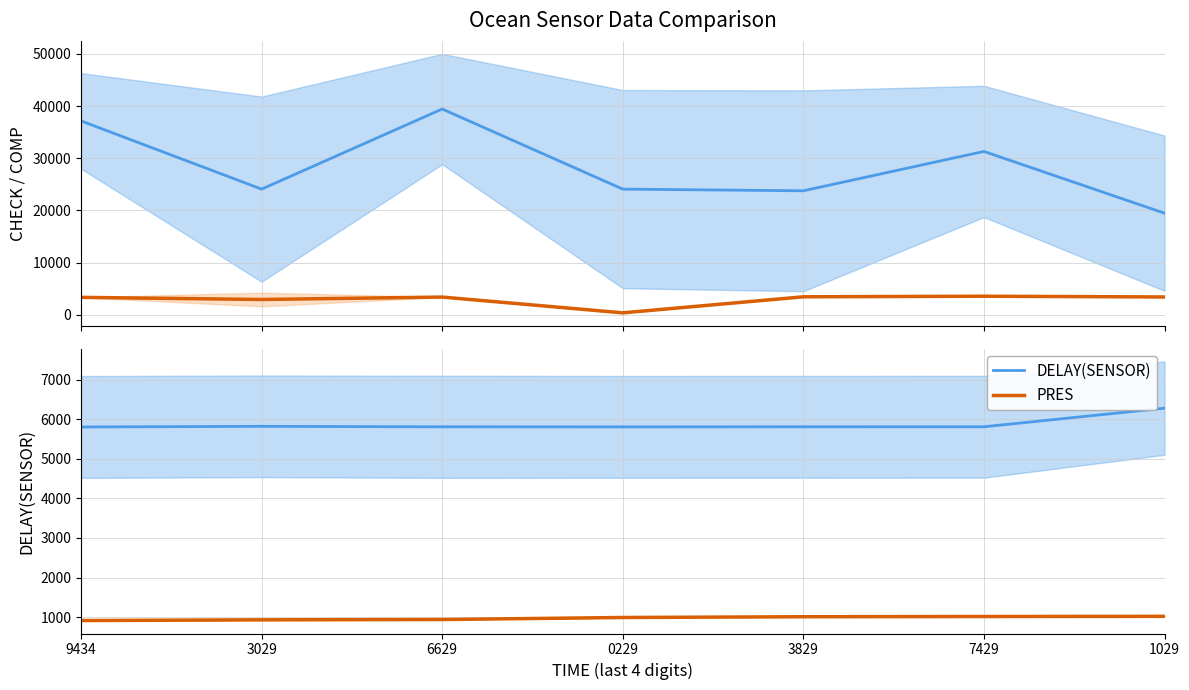

What is the difference between the highest and lowest values at 9434?

36250.4